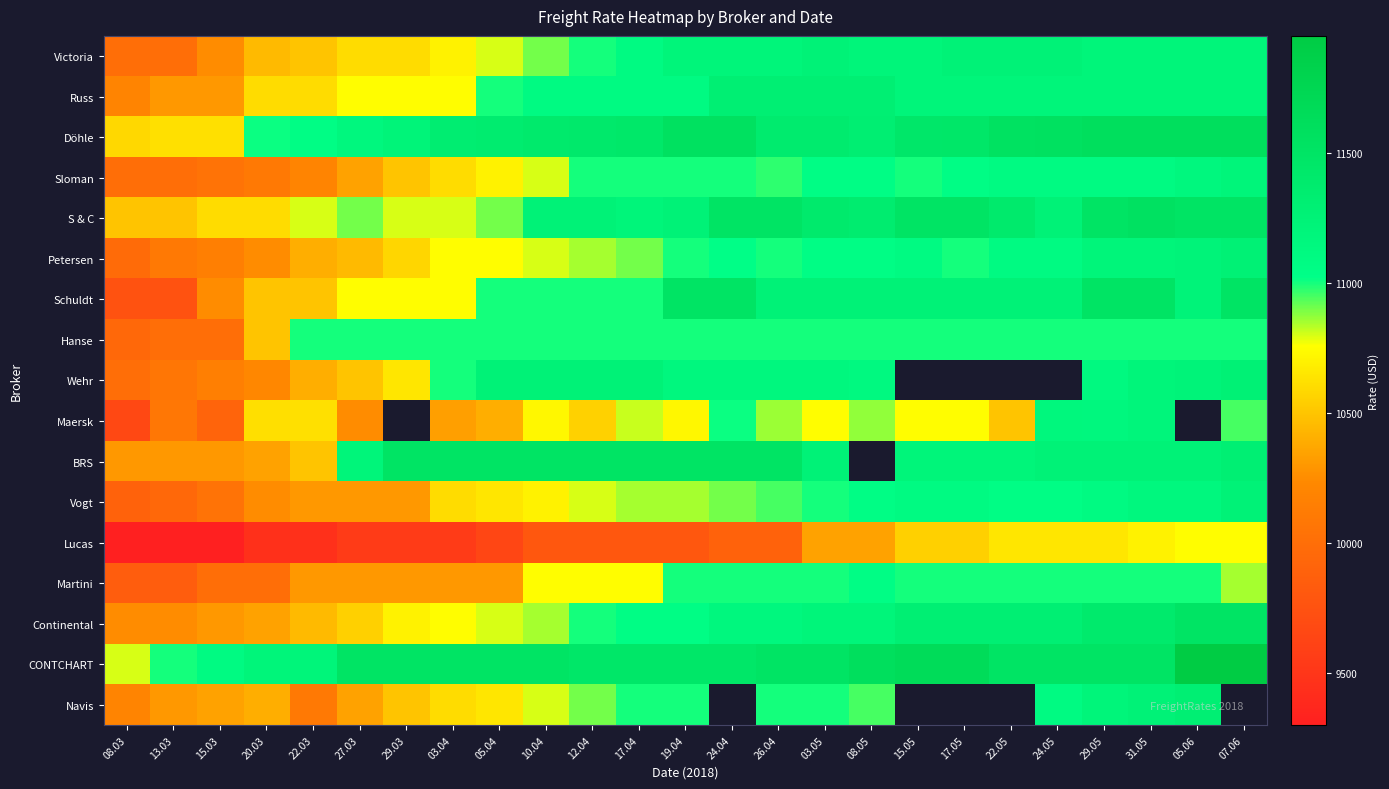

At which category does the chart reach its minimum across all series?

08.03